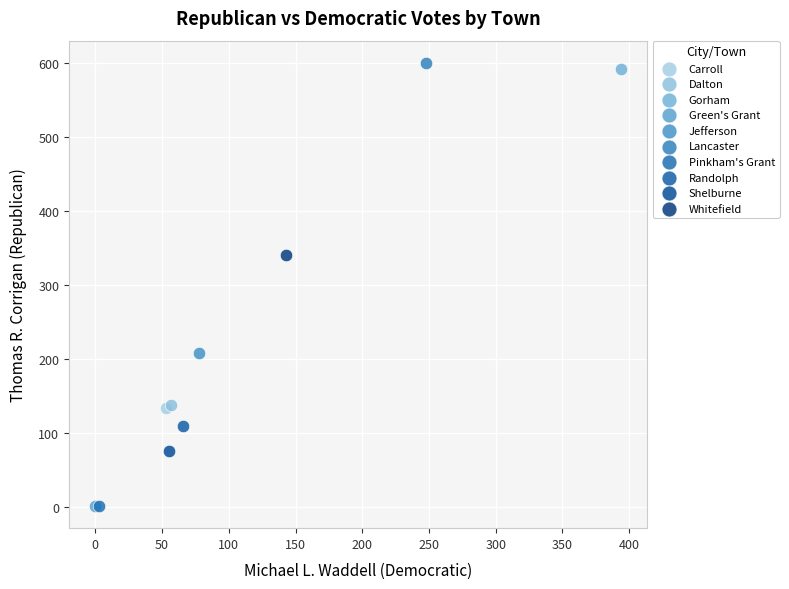

What are all the series names shown in the legend?

Carroll, Dalton, Gorham, Green's Grant, Jefferson, Lancaster, Pinkham's Grant, Randolph, Shelburne, Whitefield